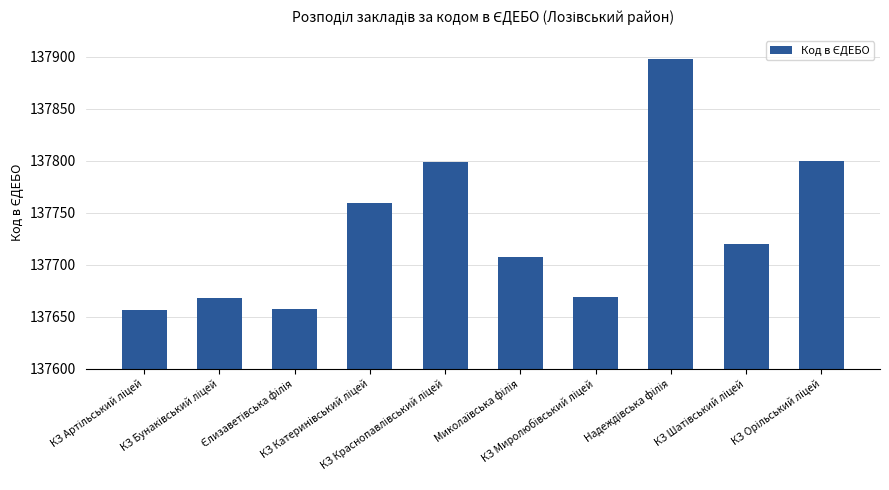

What is the sum of all values?

1377333